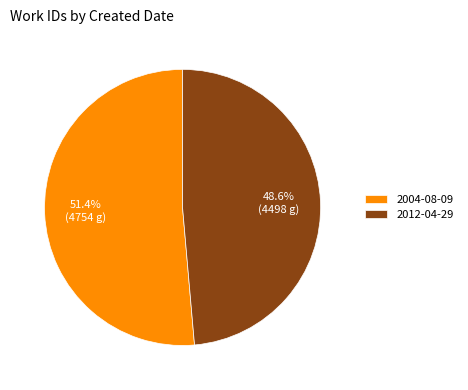

To the nearest percent, what is the average slice percentage?

50%